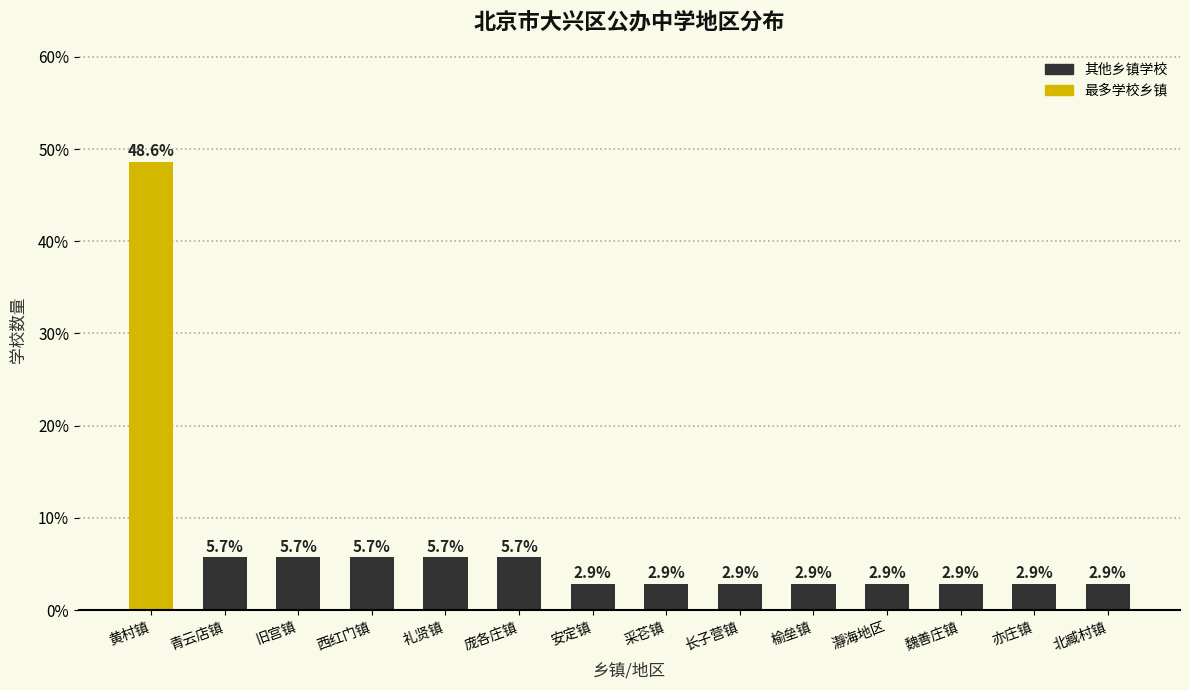

Reading left to right, extract all data points from this chart.

黄村镇=48.6	青云店镇=5.7	旧宫镇=5.7	西红门镇=5.7	礼贤镇=5.7	庞各庄镇=5.7	安定镇=2.9	采芲镇=2.9	长子营镇=2.9	榆垒镇=2.9	瀞海地区=2.9	魏善庄镇=2.9	亦庄镇=2.9	北臧村镇=2.9